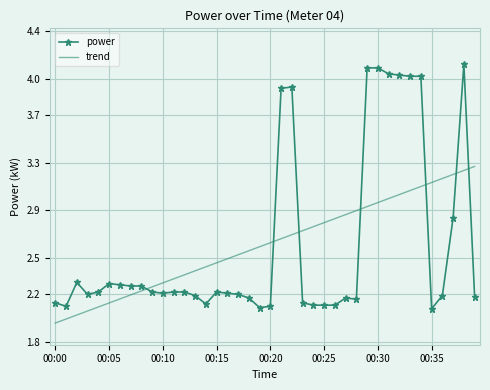

What is the difference between the maximum and minimum values in the trend series?

1.3